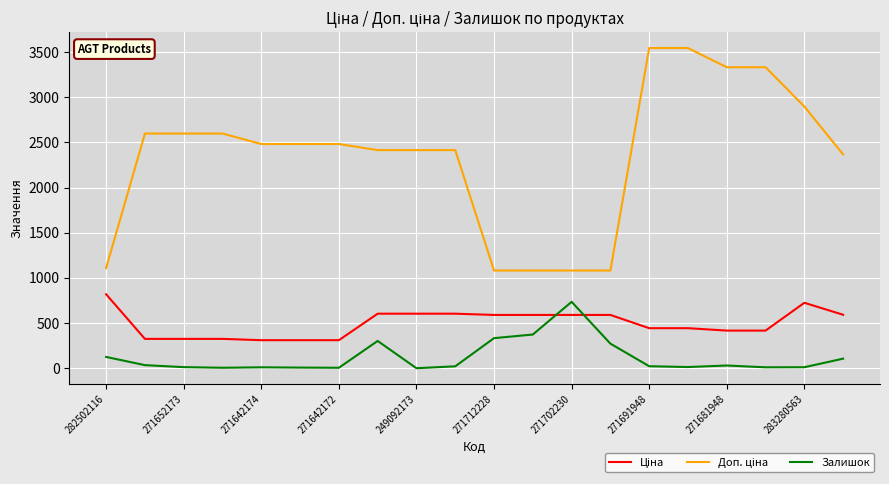

What is the difference between the maximum and minimum values in the Залишок series?

735.0